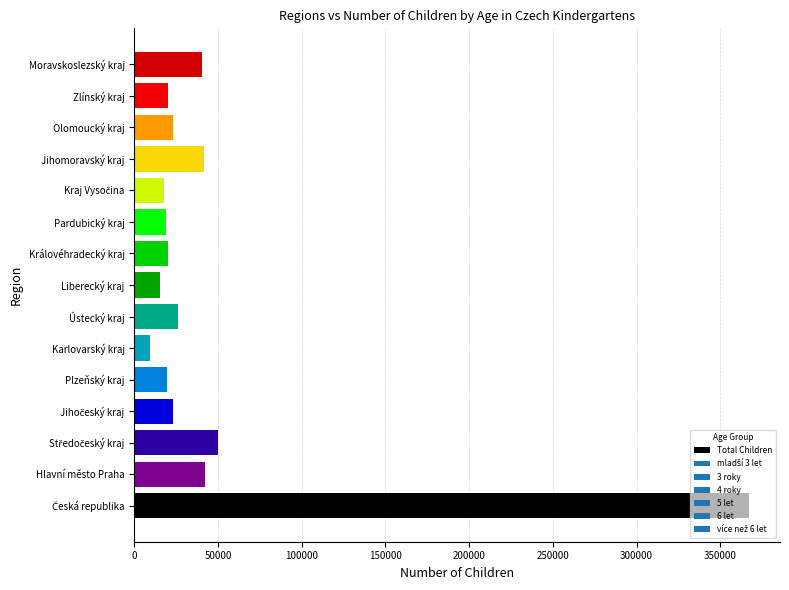

What value does the data have at Karlovarský kraj?

9271